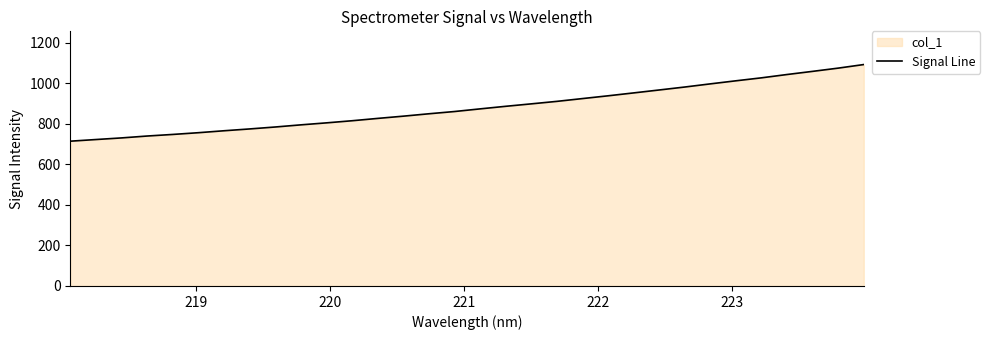

How many data points are less than 873?

16